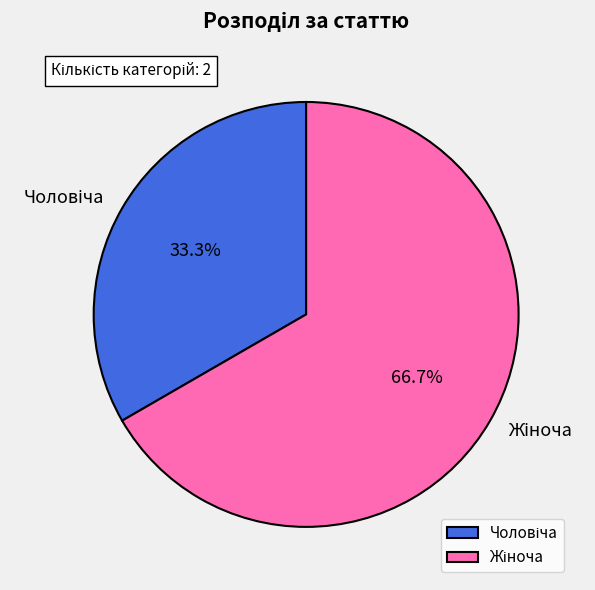

Is there any slice that represents more than half of the pie?

Yes